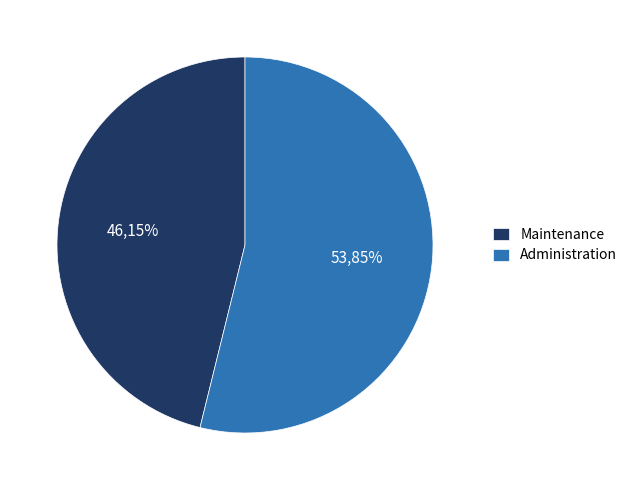

What is the change in value from Maintenance to Administration?

+1